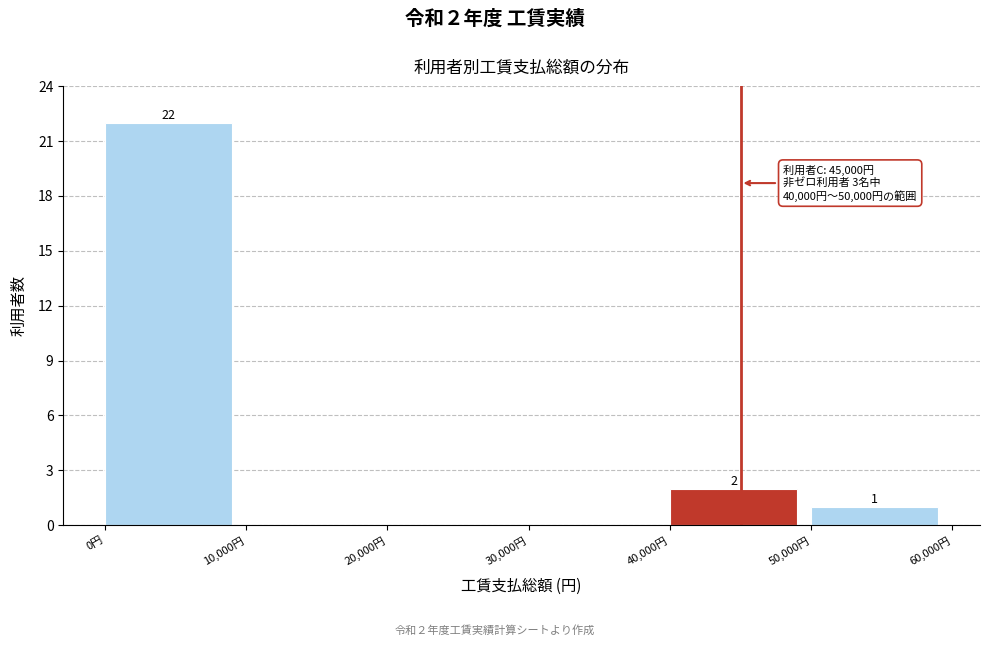

Which range on the x-axis has the tallest bar?

0 to 10000